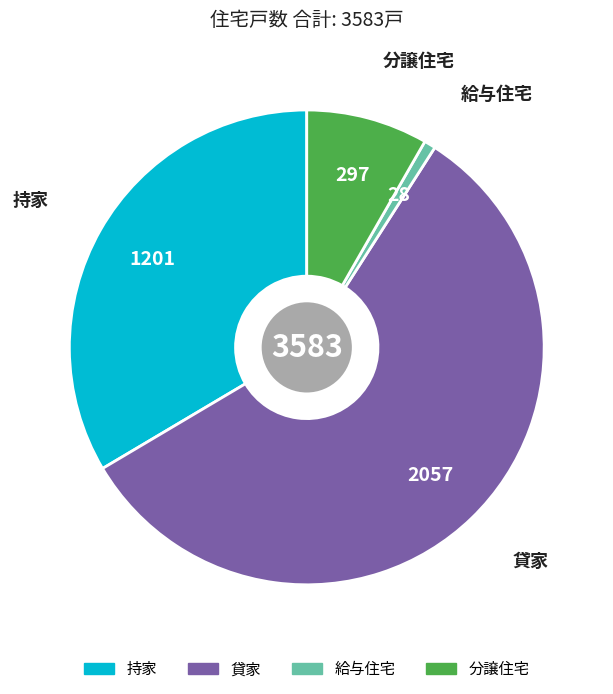

Approximately how many times larger is the value at 持家 compared to 給与住宅?

42.9